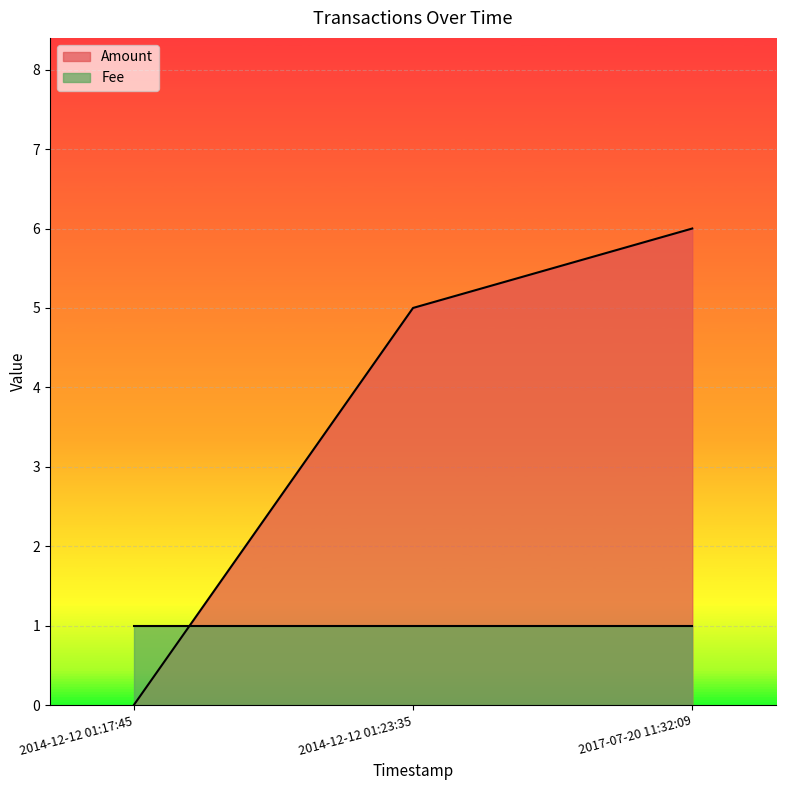

What is the value of the 3rd point from the left?

6